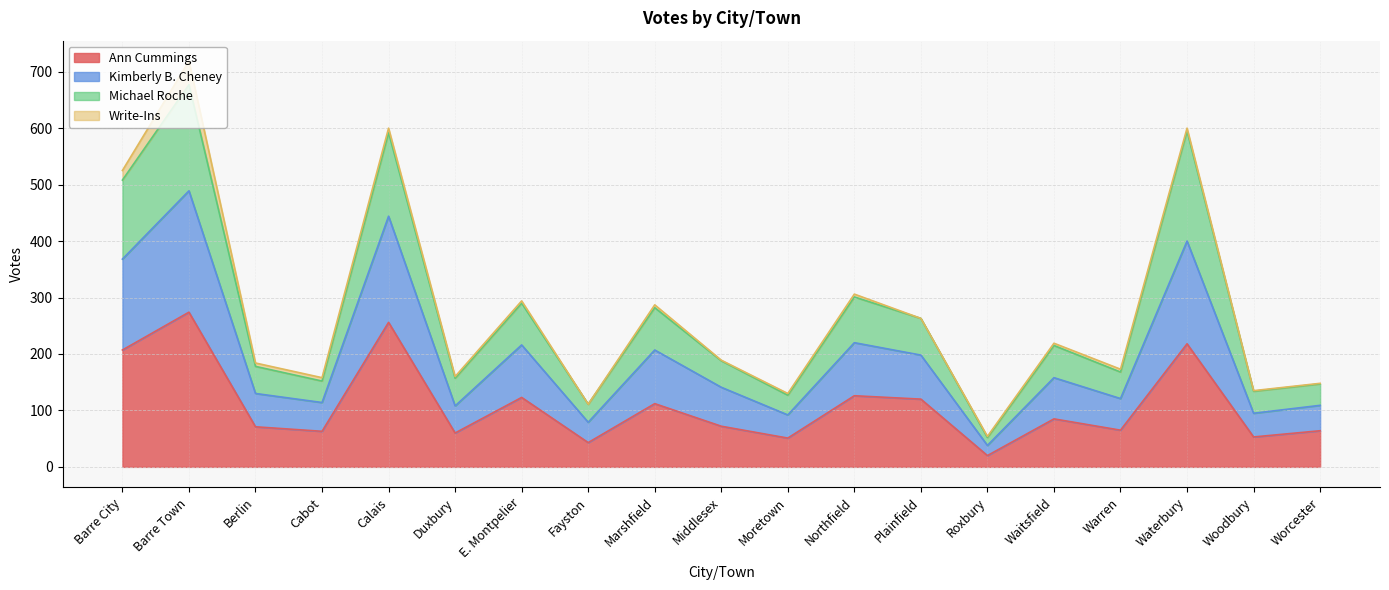

At which category is the sum across all series the highest?

Barre Town